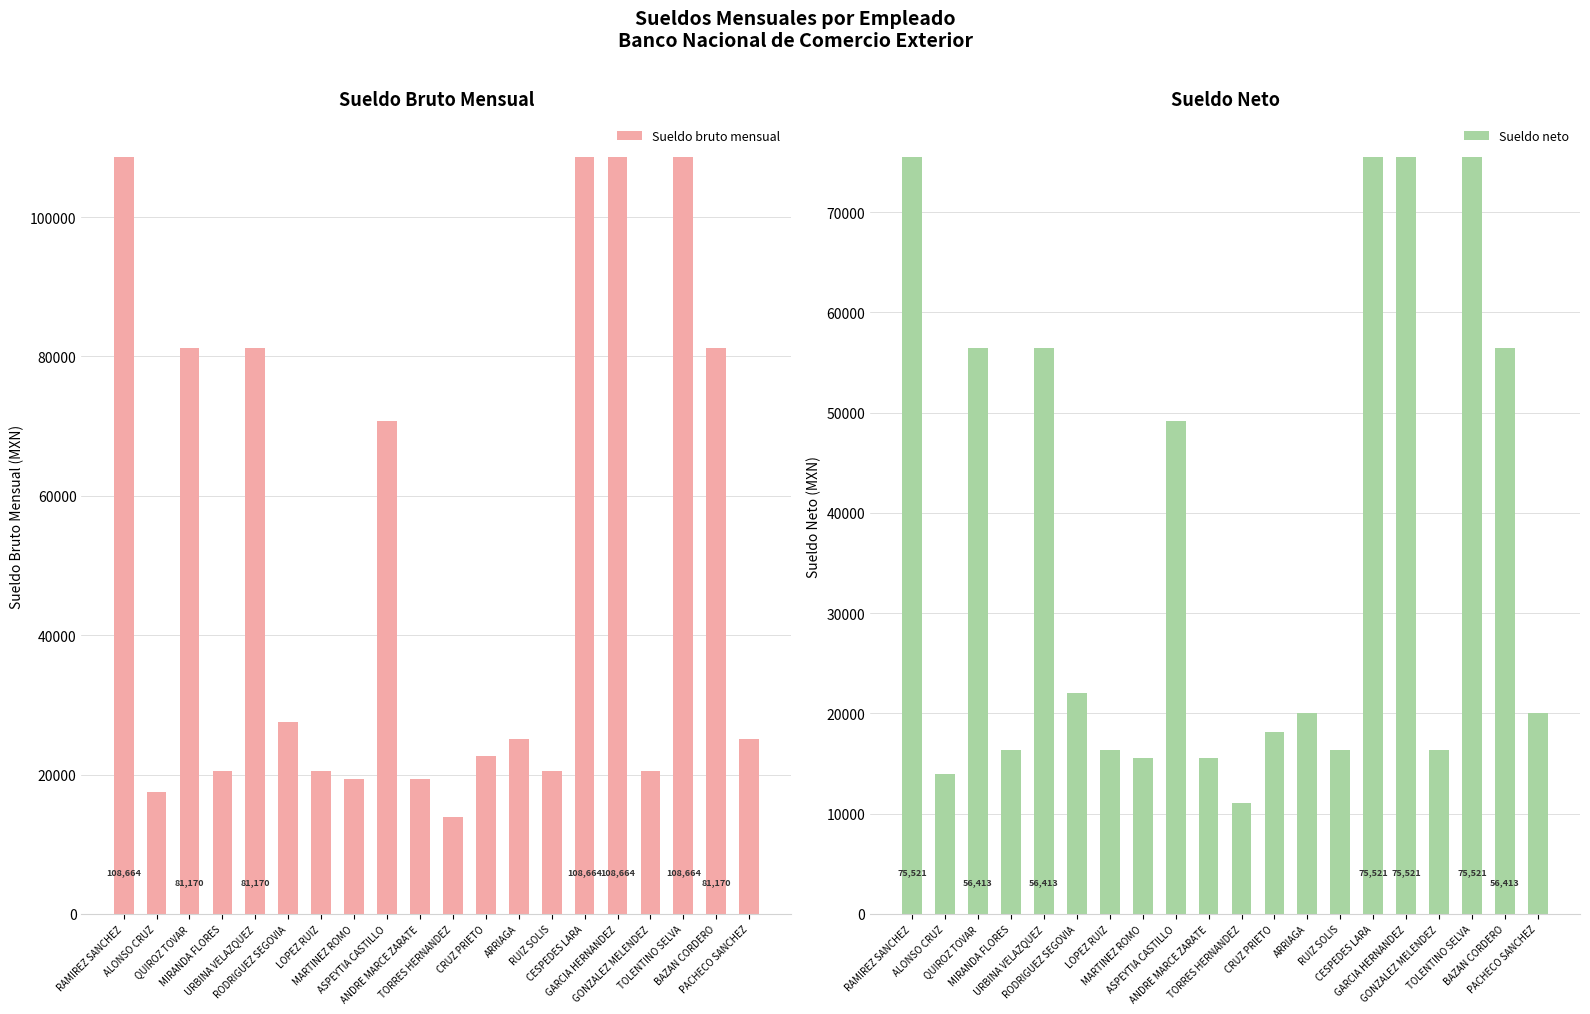

What is the maximum value for Sueldo bruto mensual?

108664